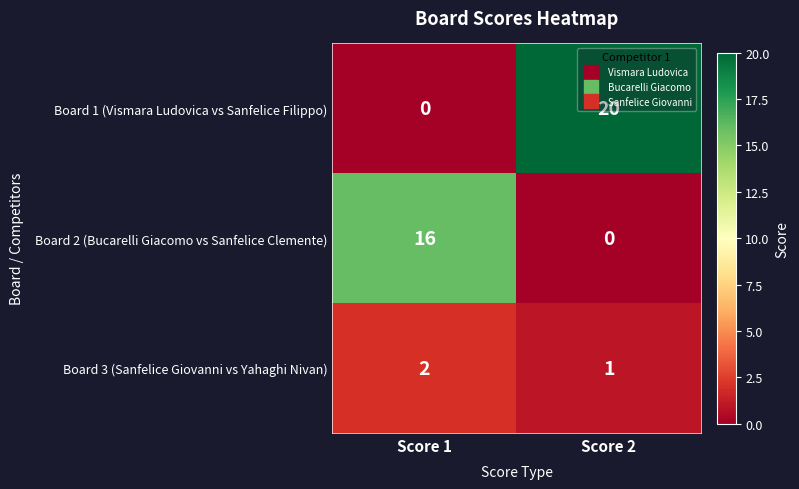

What is the total value across all series at Score 2?

21